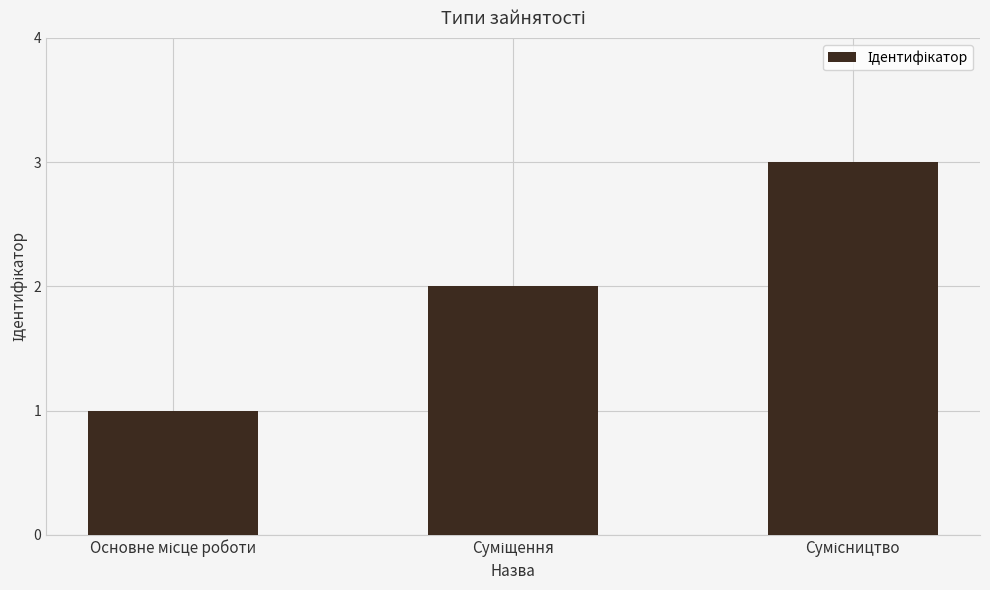

What is the sum of all values?

6